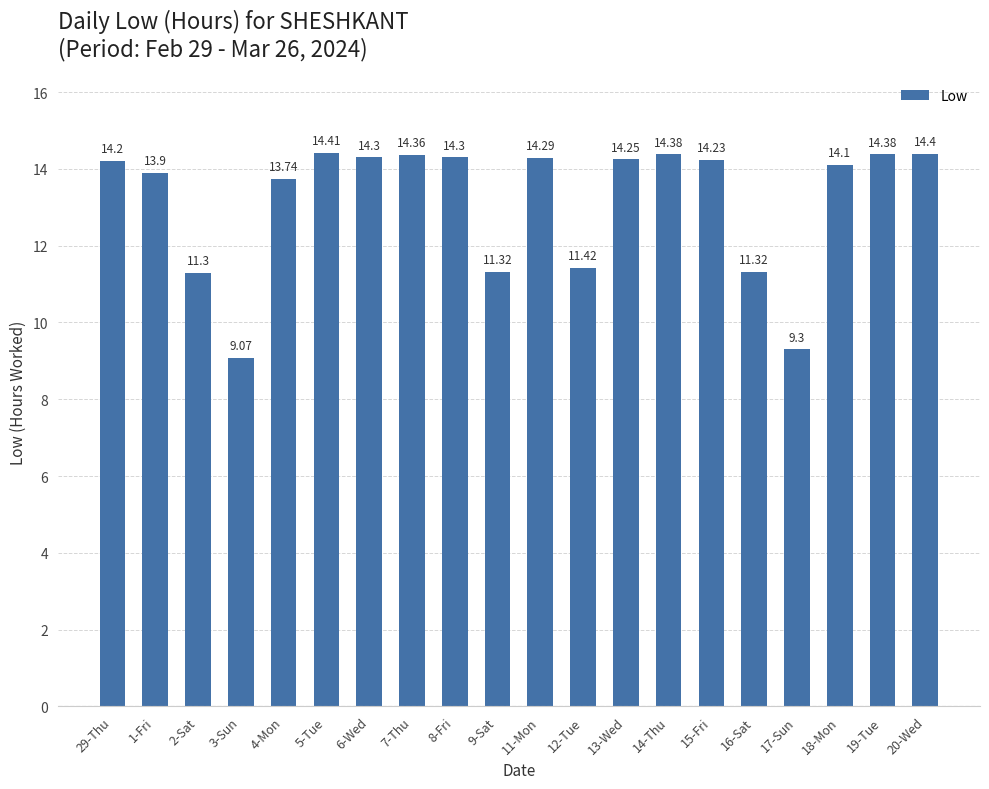

What is the change in value from 6-Wed to 18-Mon?

-0.2